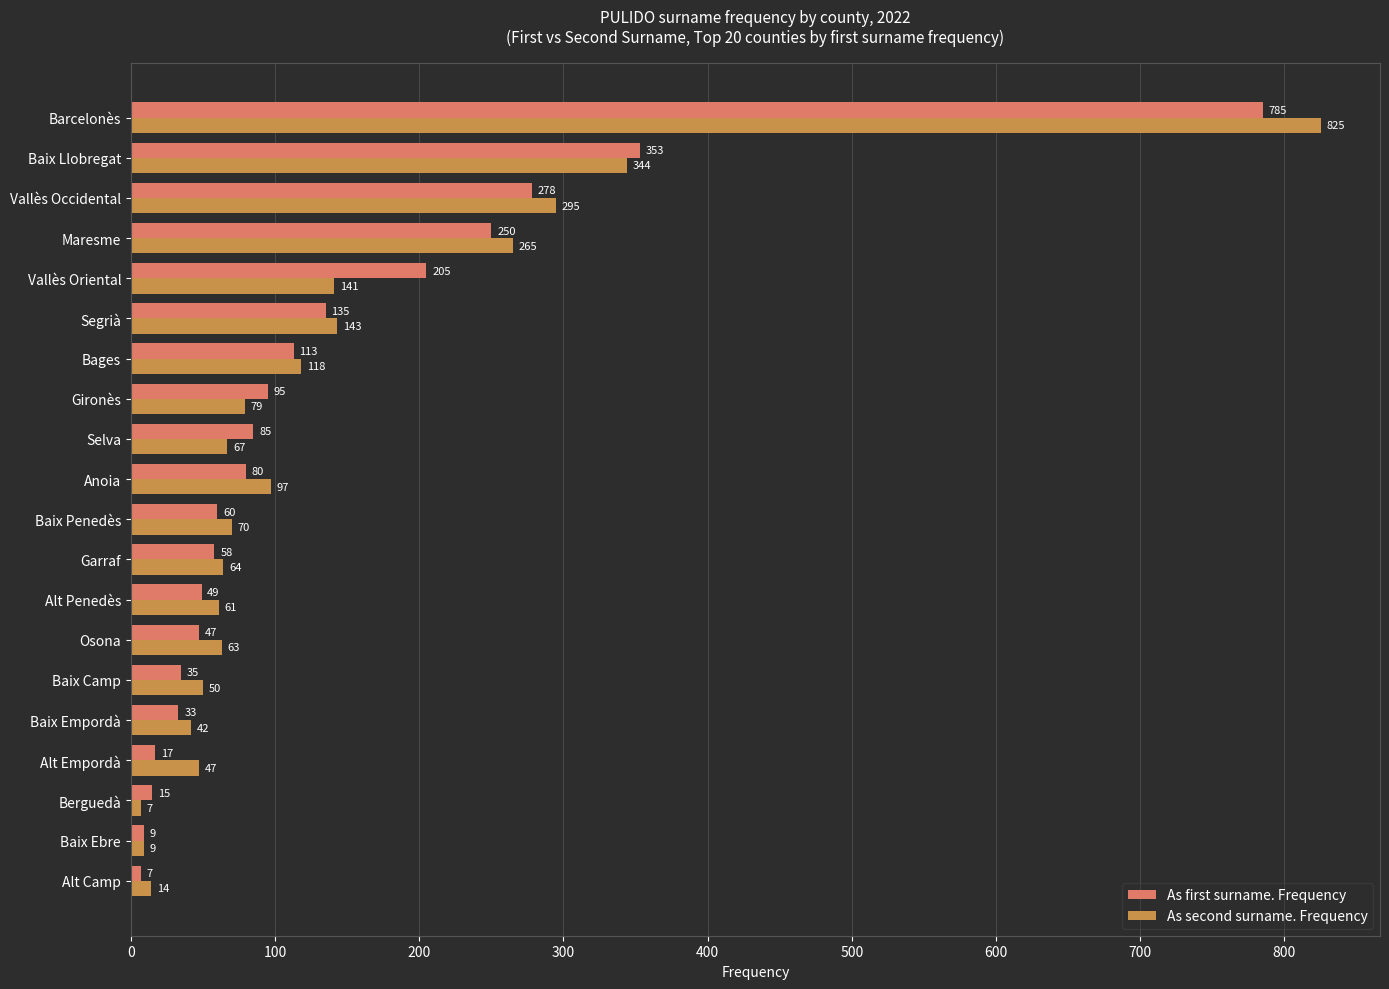

Which series has the largest total across all categories?

As second surname. Frequency